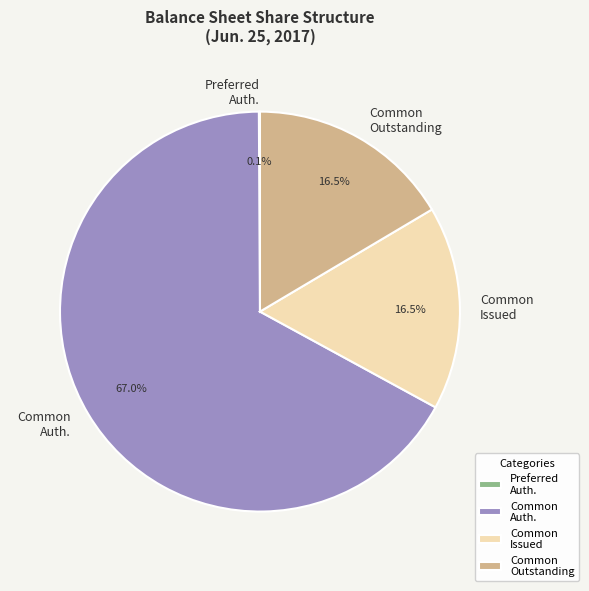

What is the largest slice in the pie chart?

Common Auth.